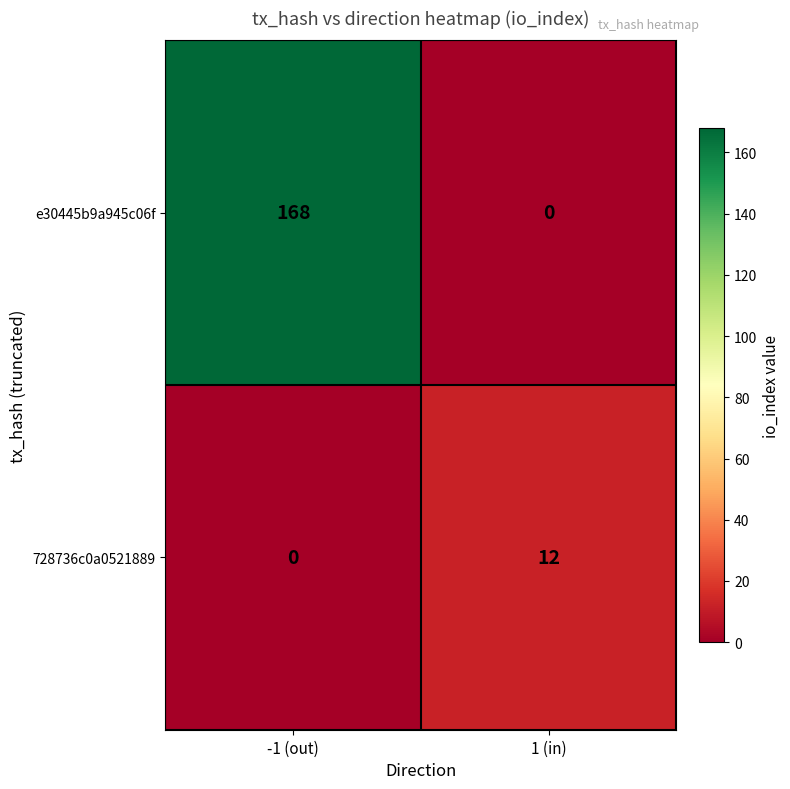

Which category has the lowest value in the e30445b9a945c06f series?

1 (in)